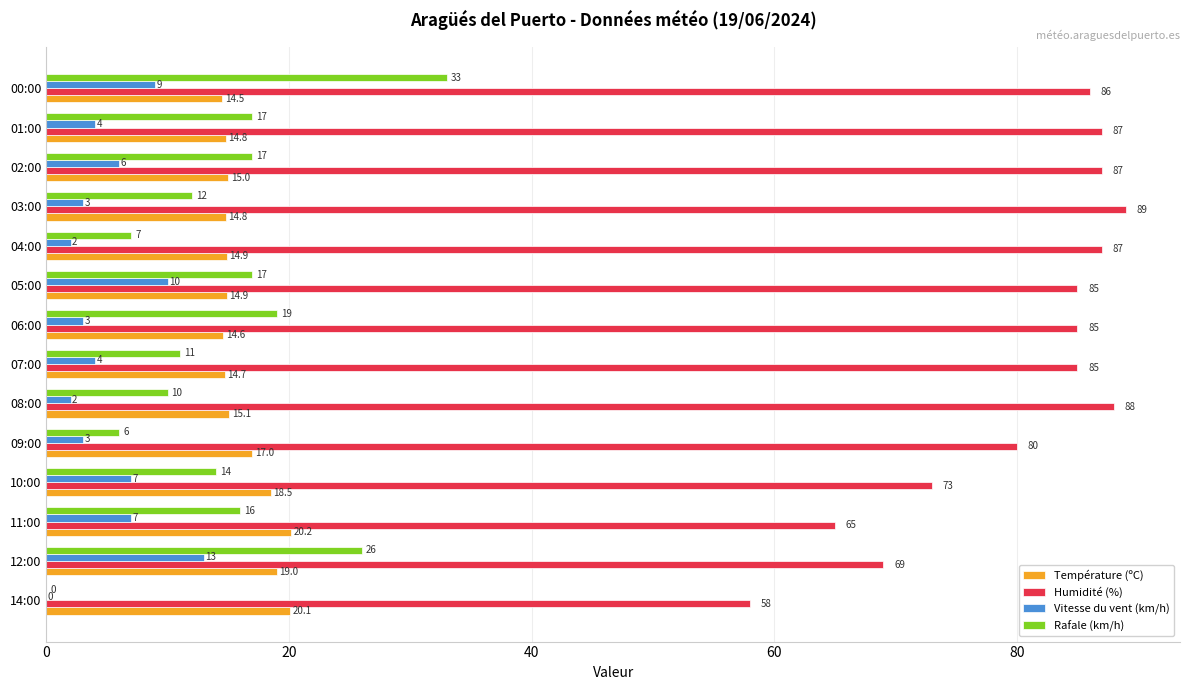

How many values in Rafale (km/h) are above zero?

13